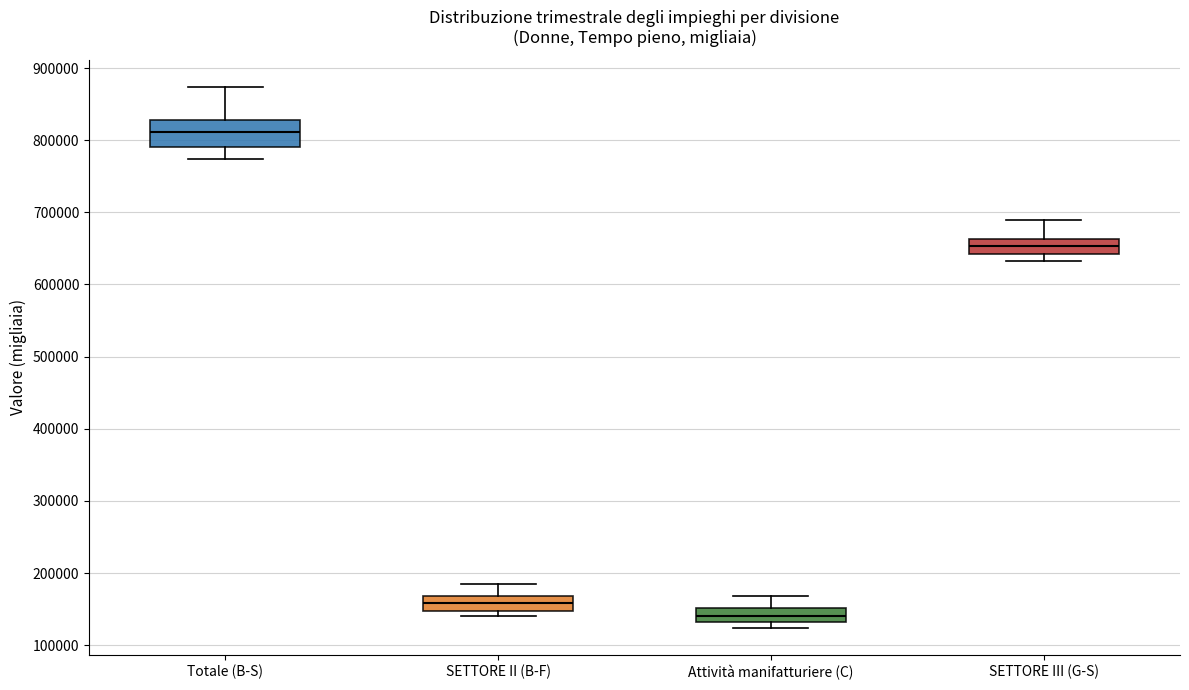

Reading left to right, transcribe this box plot: for each box, give where its median line is, the range the box spans, and where its two whiskers end, as read against the y-axis. The values are not printed on the chart, so give them approximately, as read against the axis.

Totale (B-S): median 810000, box 790000 to 830000, whiskers 770000 to 870000
SETTORE II (B-F): median 160000, box 150000 to 170000, whiskers 140000 to 180000
Attività manifatturiere (C): median 140000, box 130000 to 150000, whiskers 120000 to 170000
SETTORE III (G-S): median 650000, box 640000 to 660000, whiskers 630000 to 690000